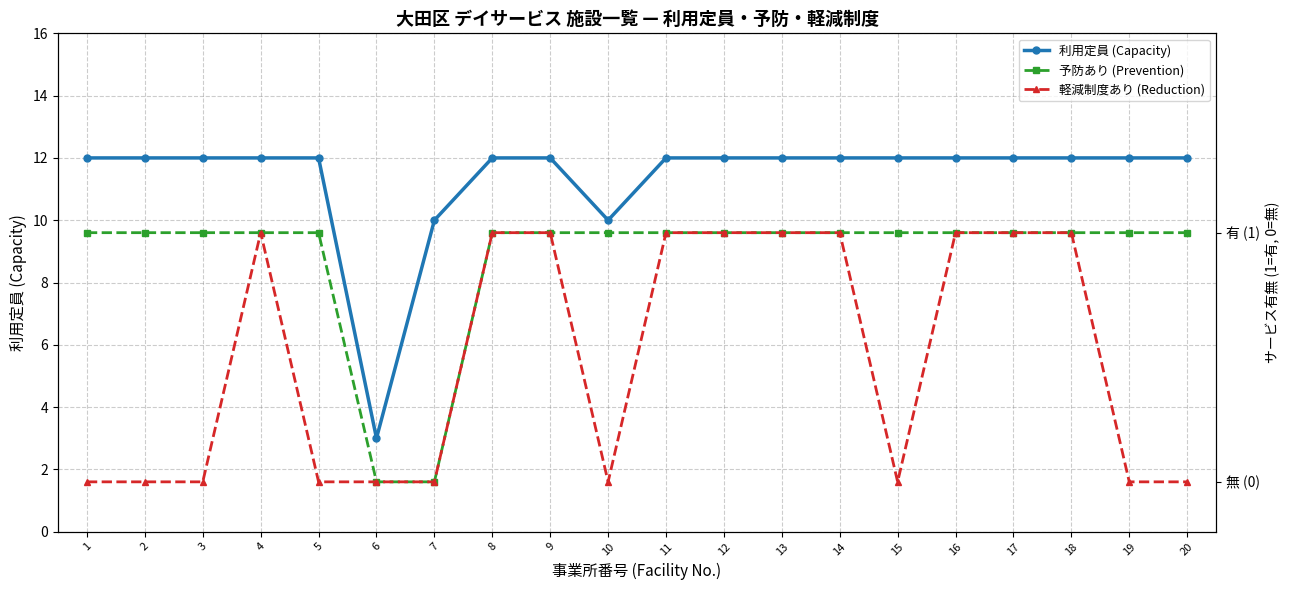

How many categories are shown in the chart?

20